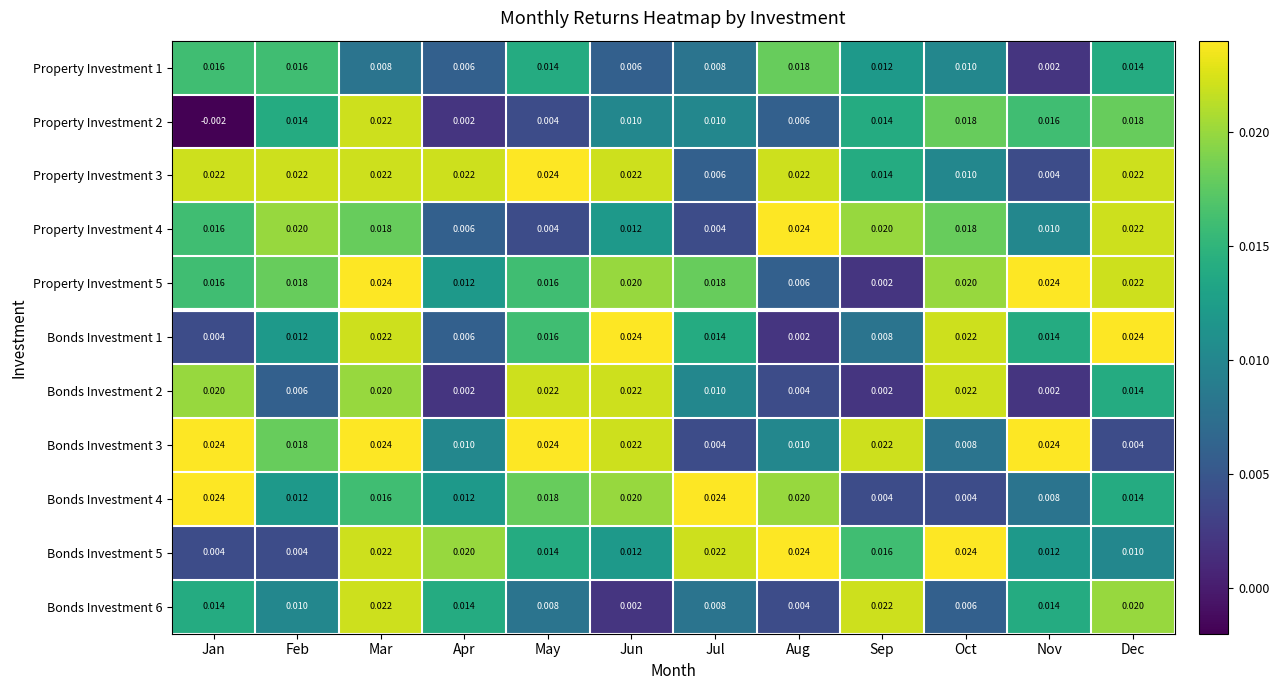

Where is Property Investment 1 nearest to the value 0?

Nov